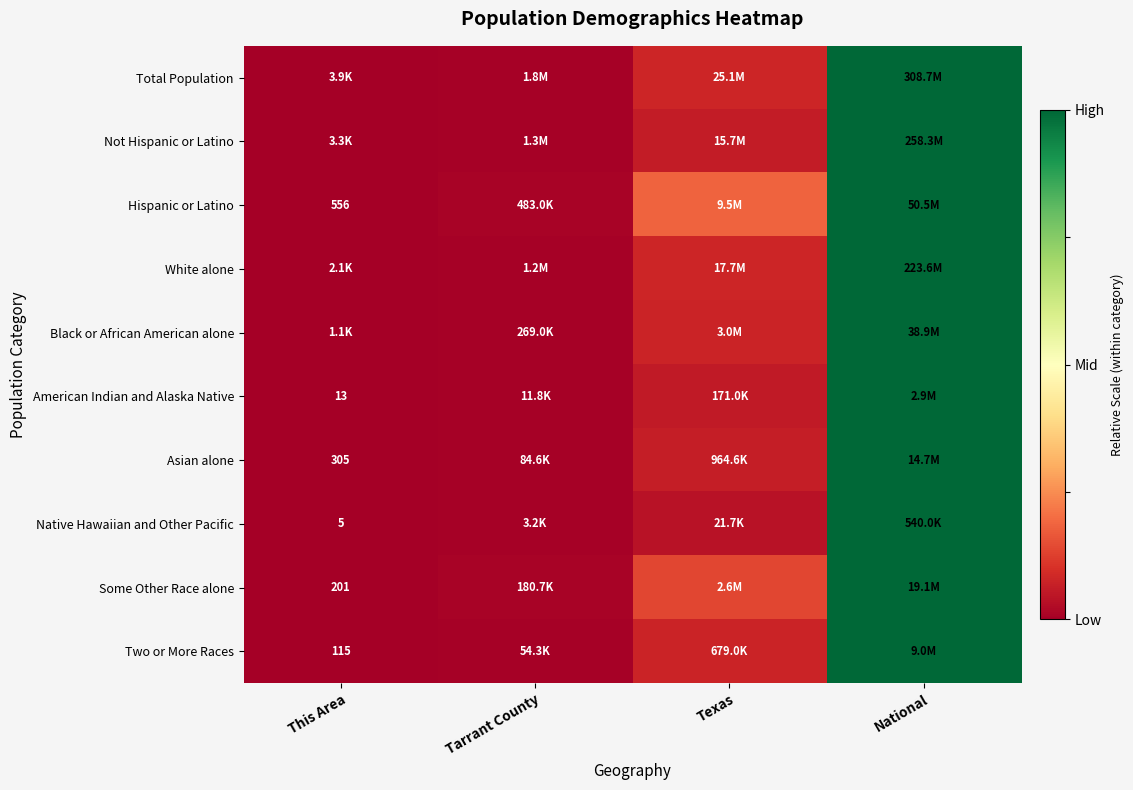

What is the difference between the maximum and minimum values in the Black or African American alone series?

1.0